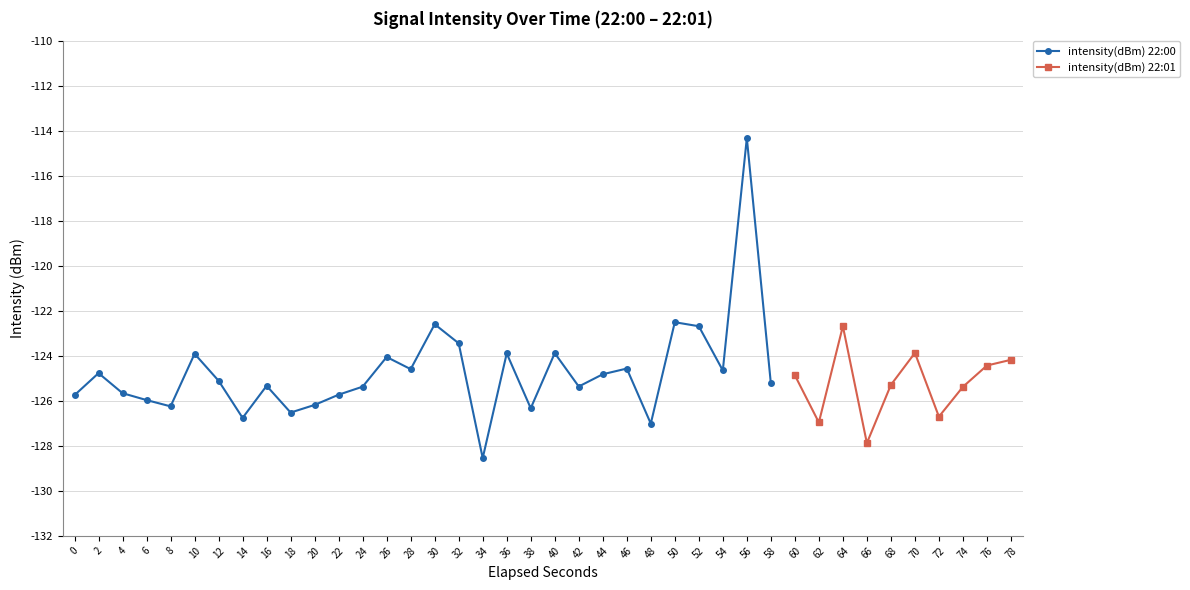

Rank the categories by value from highest to lowest.

28, 25, 15, 32, 26, 16, 35, 20, 18, 5, 13, 39, 38, 23, 14, 27, 1, 22, 30, 6, 29, 34, 8, 21, 12, 37, 2, 11, 0, 3, 10, 4, 19, 9, 36, 7, 31, 24, 33, 17